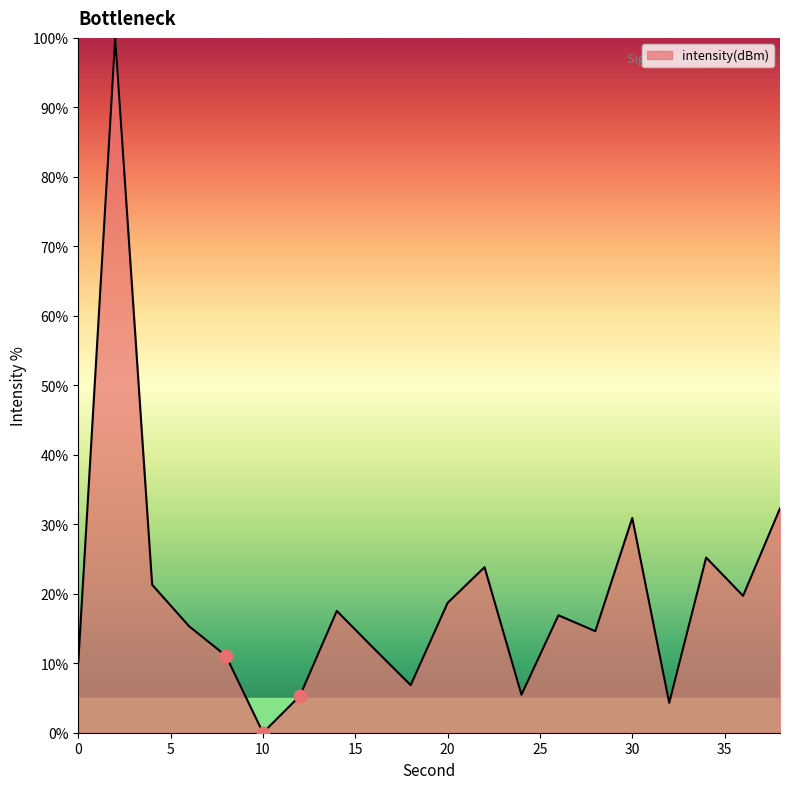

What is the difference between the maximum and minimum values?

100.0